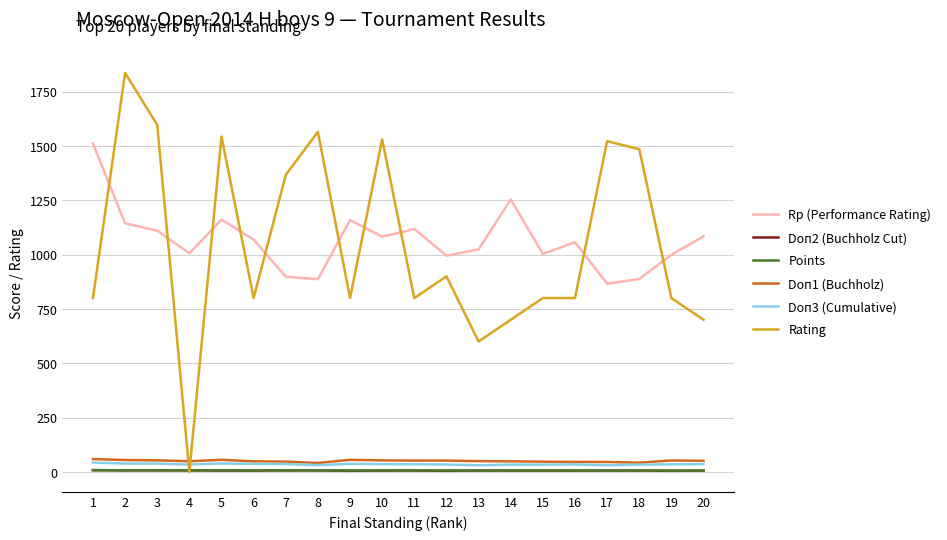

The value of Rating at 11 is 800.0. True or false?

True